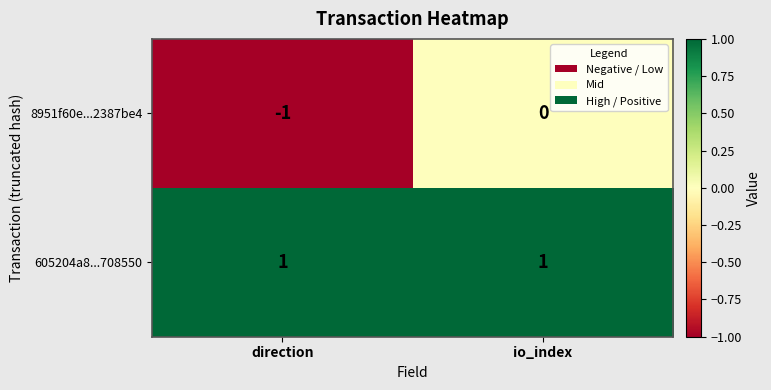

True or false: 605204a8...708550 has a value of 1 at io_index.

True